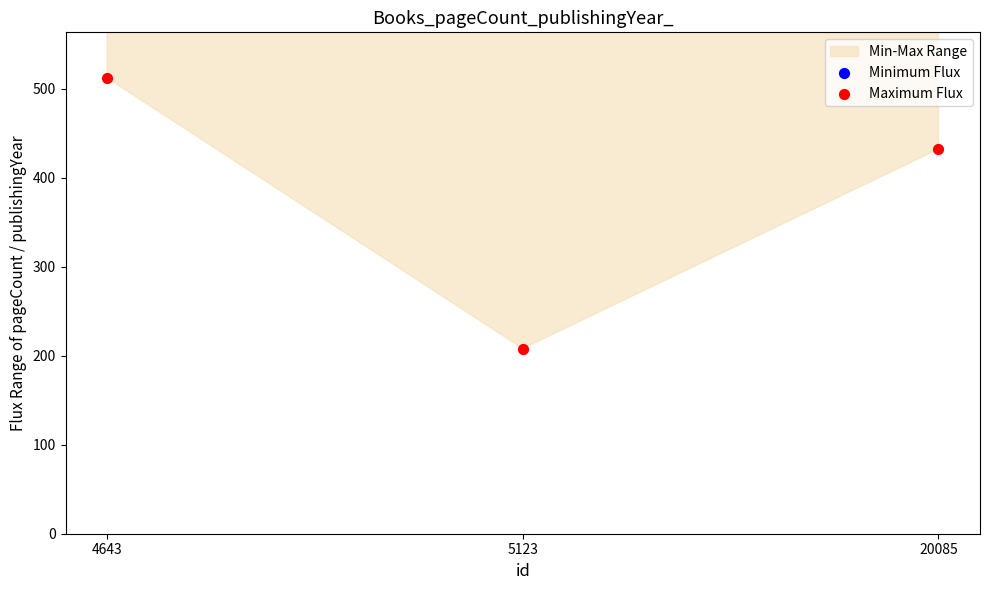

Is the value of Maximum Flux at 4643 greater than the value of Minimum Flux at 20085?

No